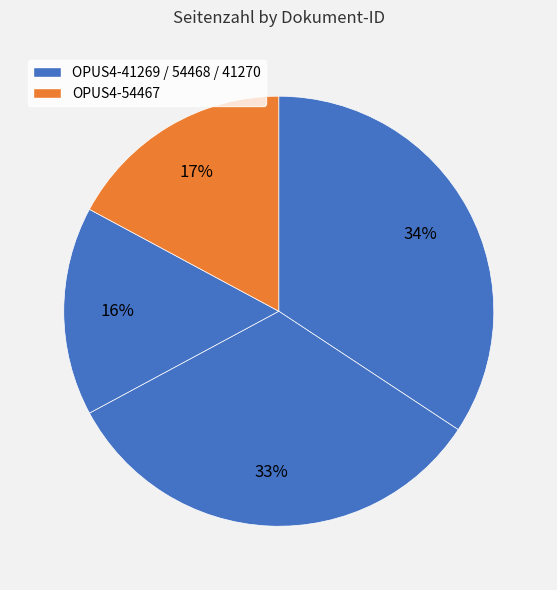

Which category has the smallest portion of the pie?

OPUS4-54467